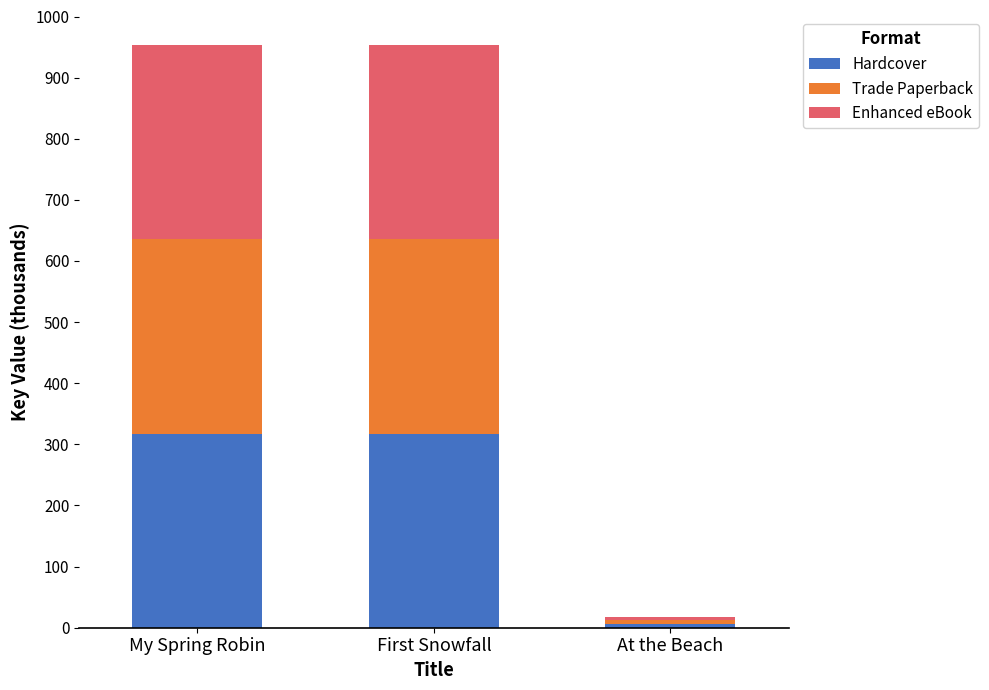

What value does the Hardcover series have at My Spring Robin?

317.6